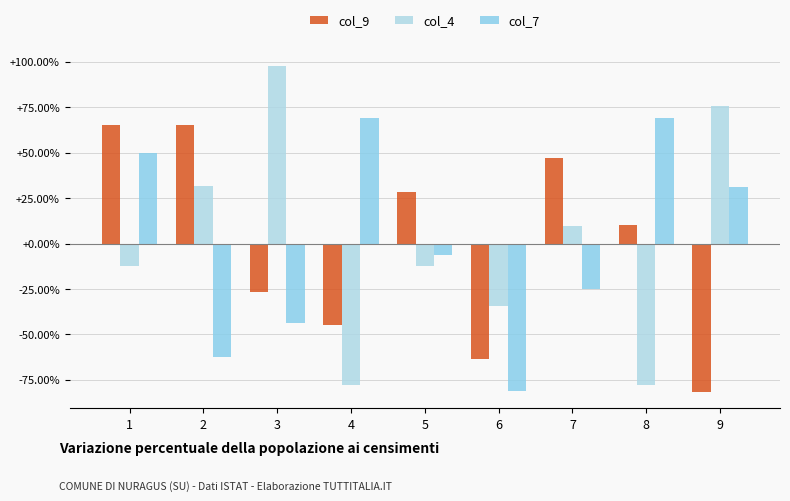

What value does the col_7 series have at 2?

-62.5